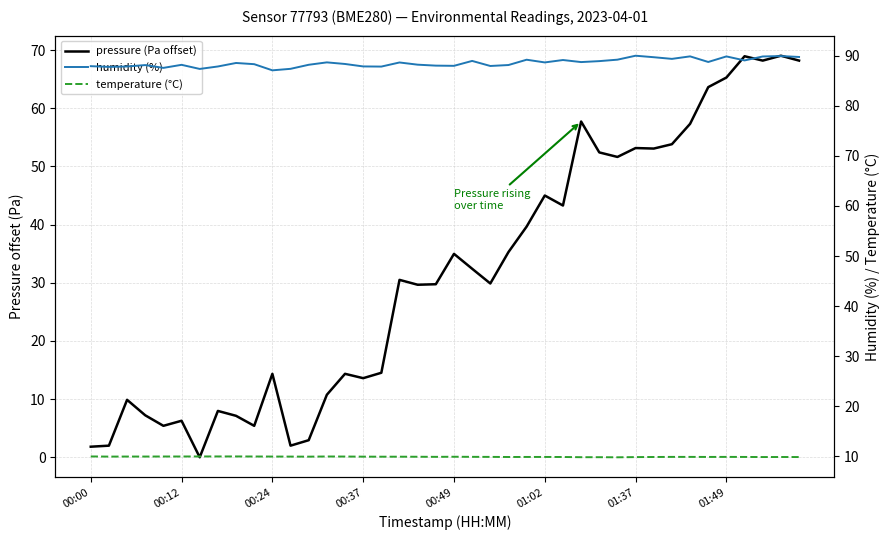

How many interior local peaks does the pressure (Pa offset) series have?

12